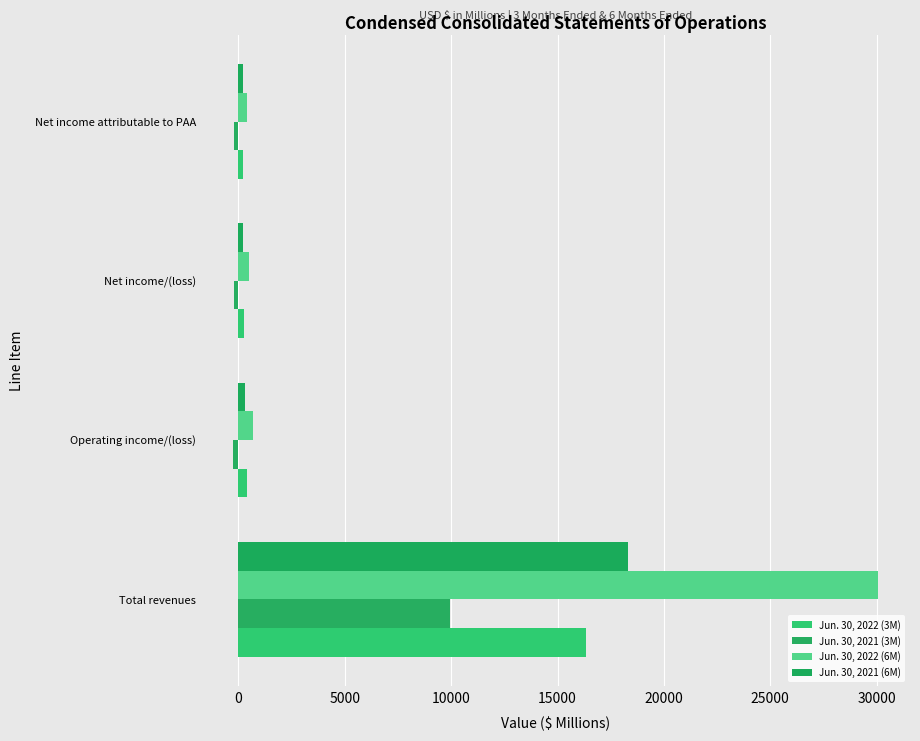

How many data points in Jun. 30, 2021 (6M) are less than 290?

2